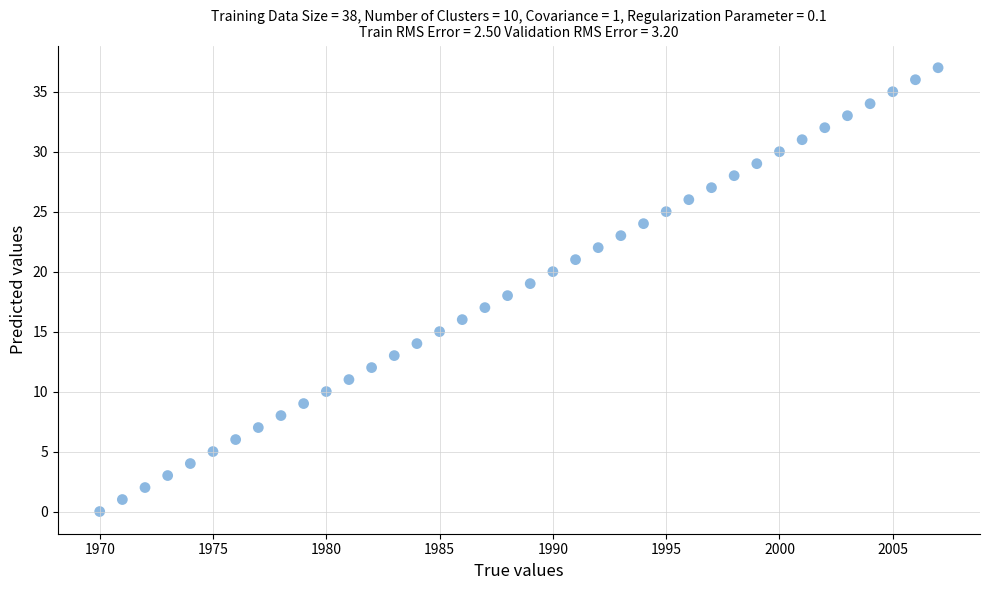

What is the range of Y values (max minus min)?

37